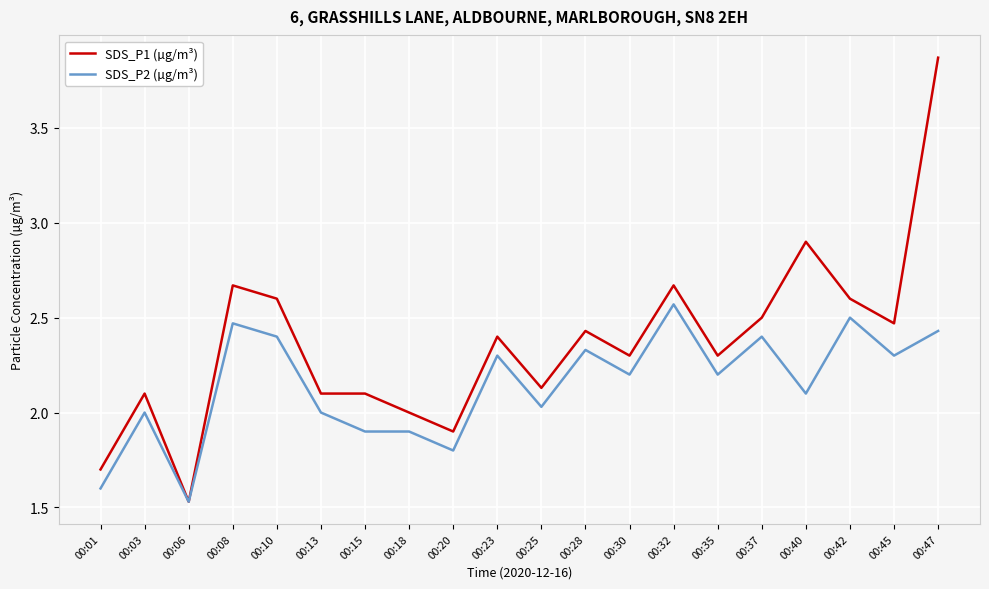

Rank the series by their average value, from lowest to highest.

SDS_P2 (µg/m³), SDS_P1 (µg/m³)